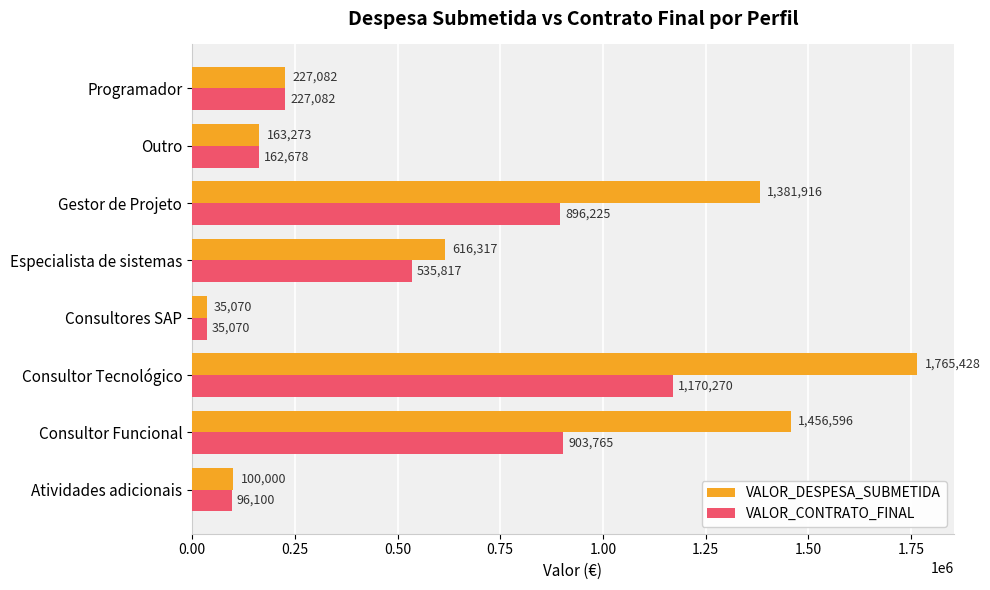

What is the total value across all series at Consultor Tecnológico?

2935698.0